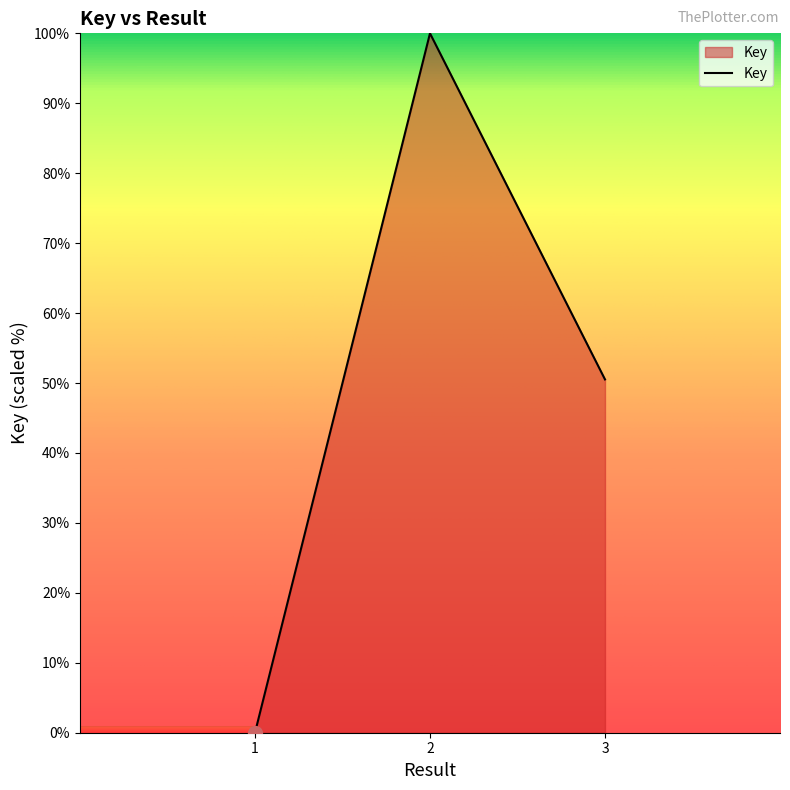

List the labels in order of value, largest first.

2, 3, 1